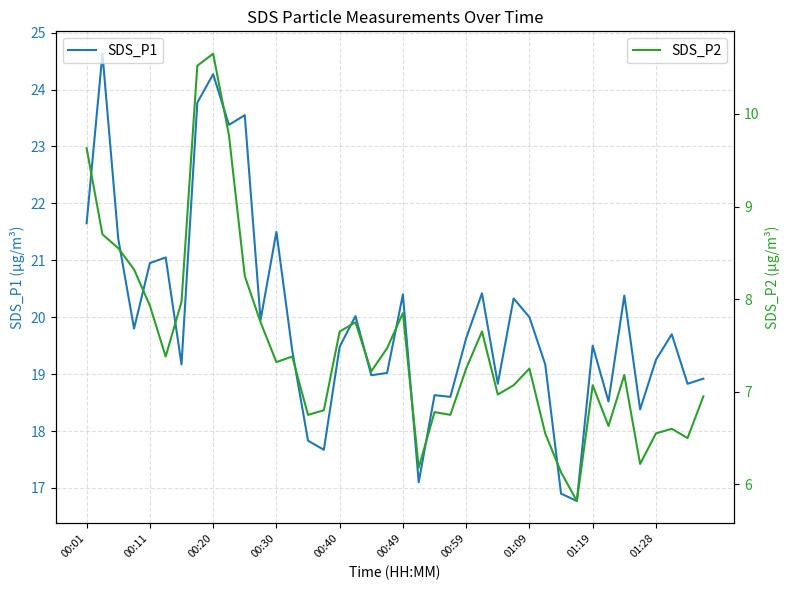

The SDS_P1 series shows 27.5 at 01:19. True or false?

False